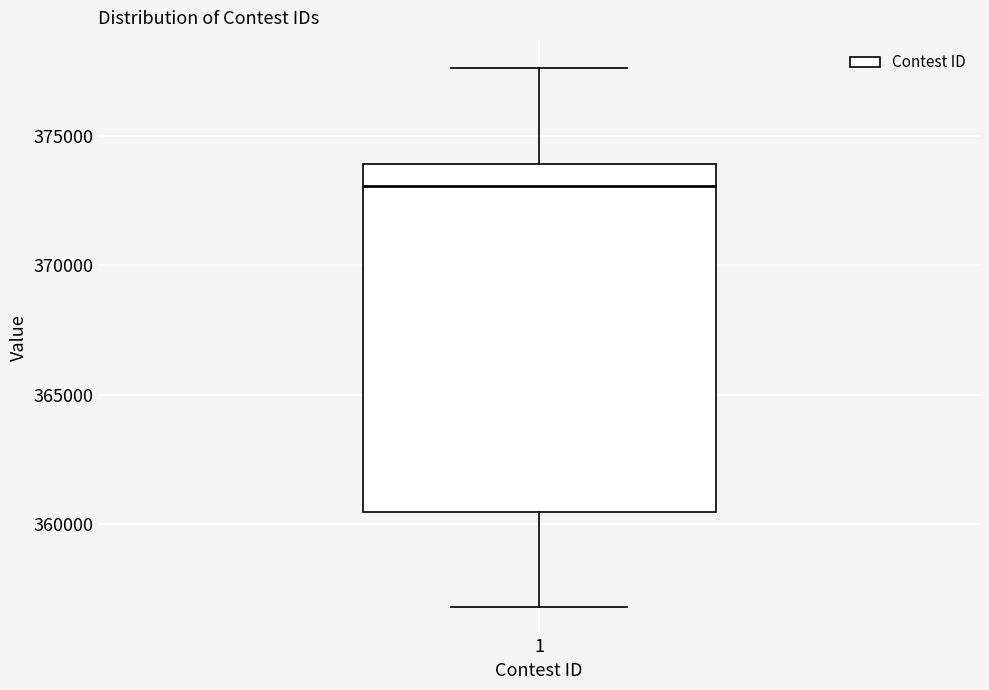

Where does the median line of the box at x = 1 sit on the y-axis? The values are not printed on the chart, so give them approximately, as read against the axis.

373000